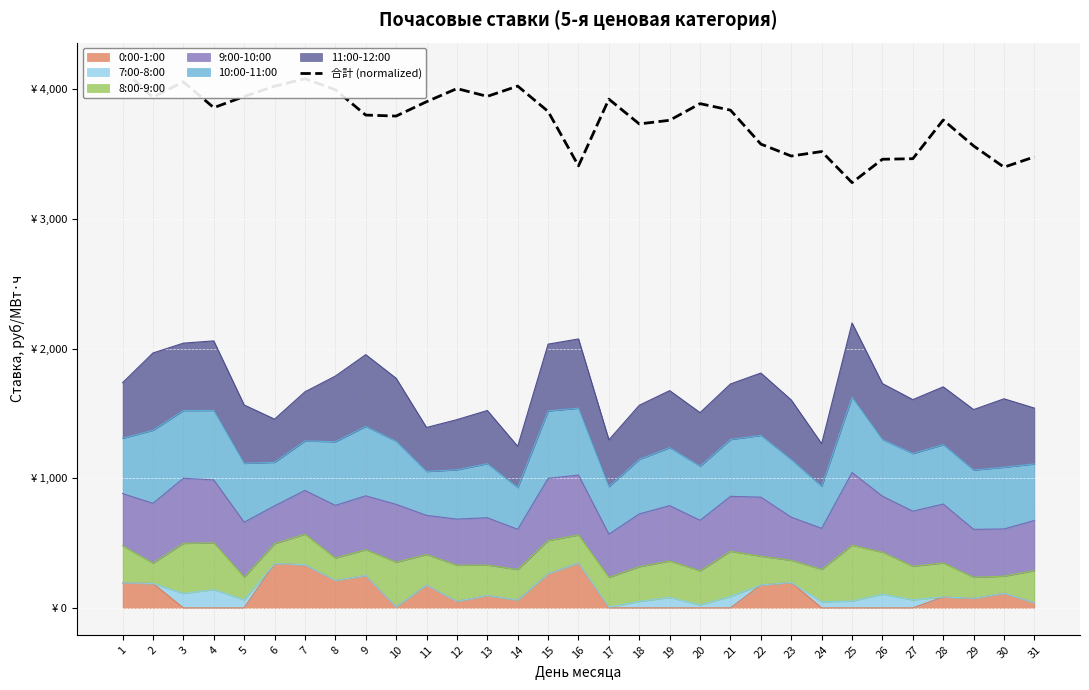

Rank the categories by value from lowest to highest.

25, 30, 16, 26, 27, 31, 23, 24, 29, 22, 18, 19, 28, 10, 9, 15, 21, 4, 20, 11, 17, 2, 5, 13, 8, 12, 6, 14, 3, 7, 1